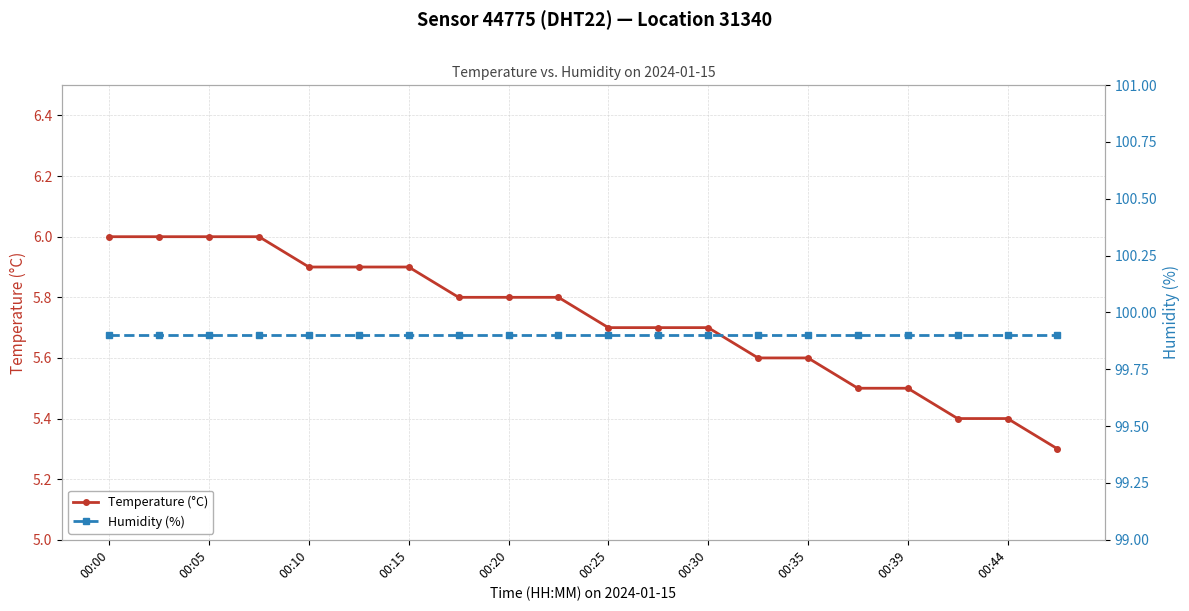

How many Temperature (°C) values are between 5 and 6?

20